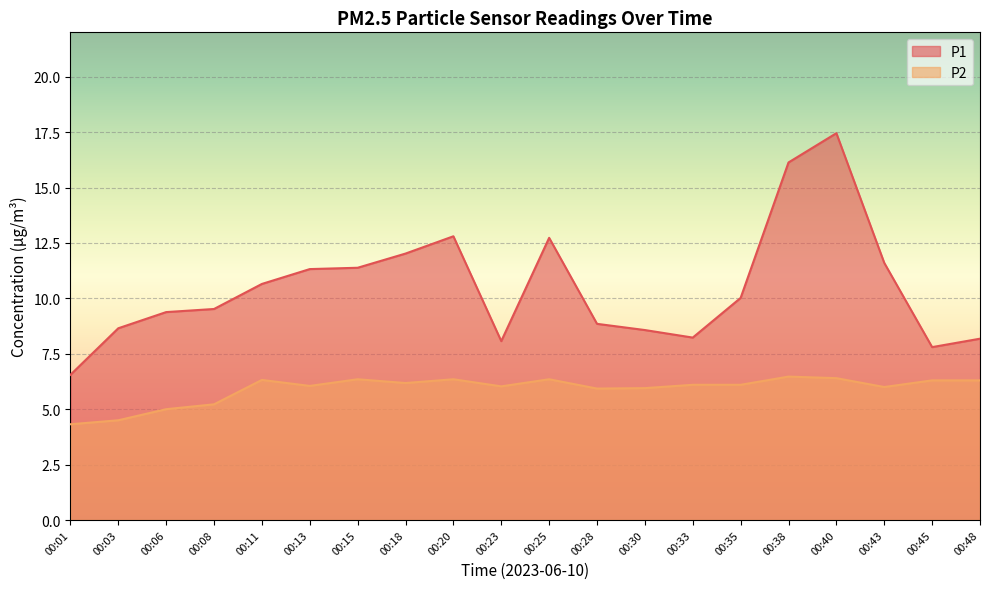

At which label does P2 first exceed 6?

00:11